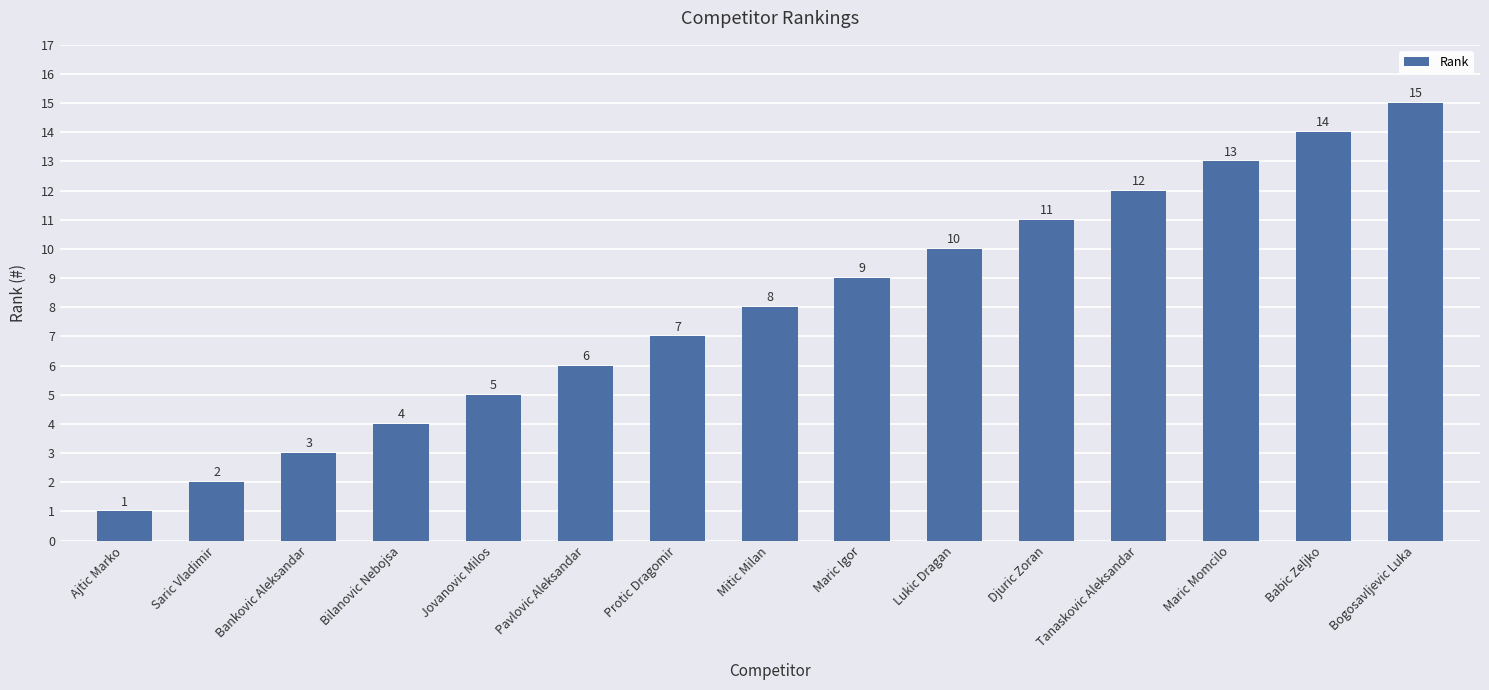

What is the change in value from Bilanovic Nebojsa to Djuric Zoran?

+7